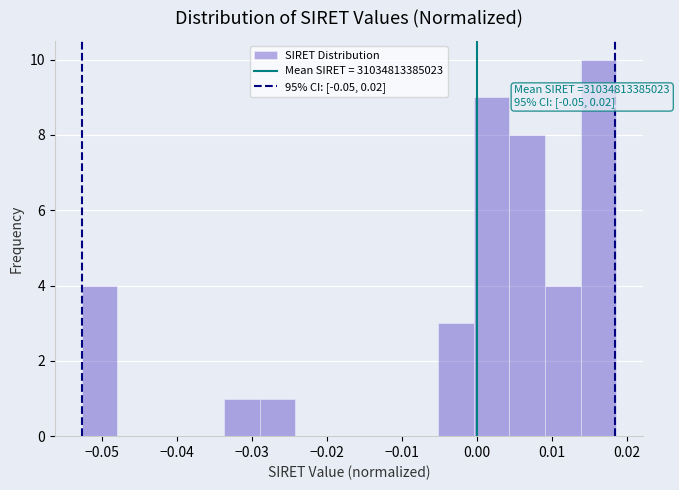

Over which range of the x-axis is the bar tallest?

0.014 to 0.019